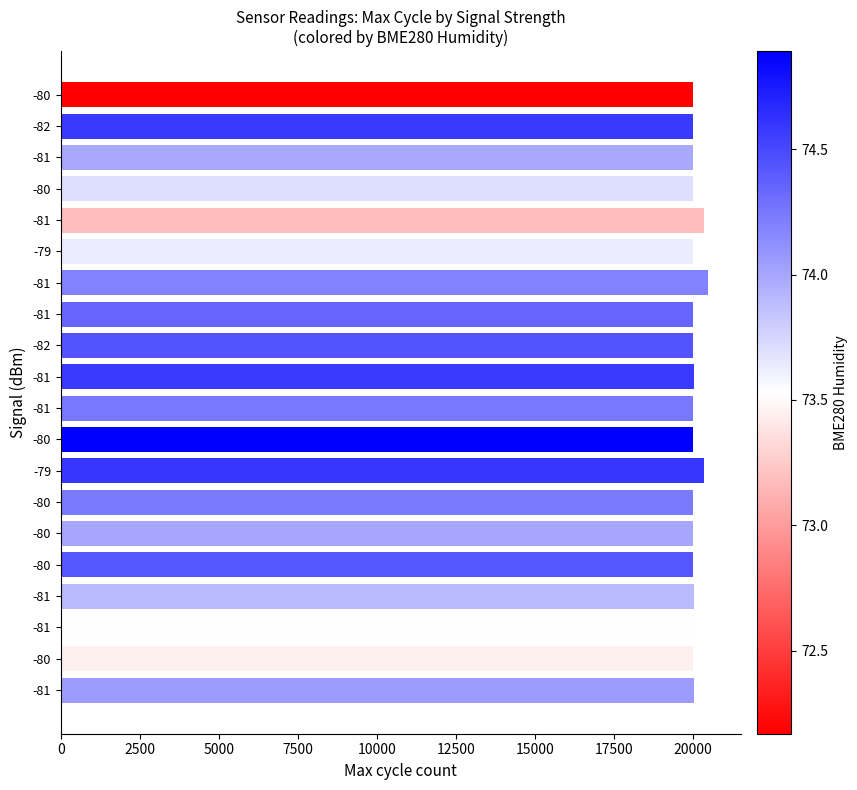

At which category does the chart reach its minimum across all series?

-80